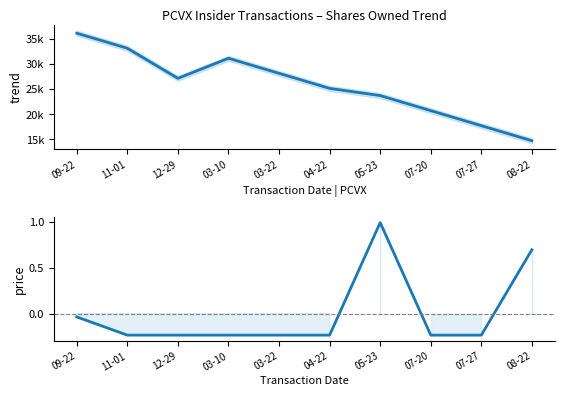

Does the chart display data point markers on the line(s)?

No